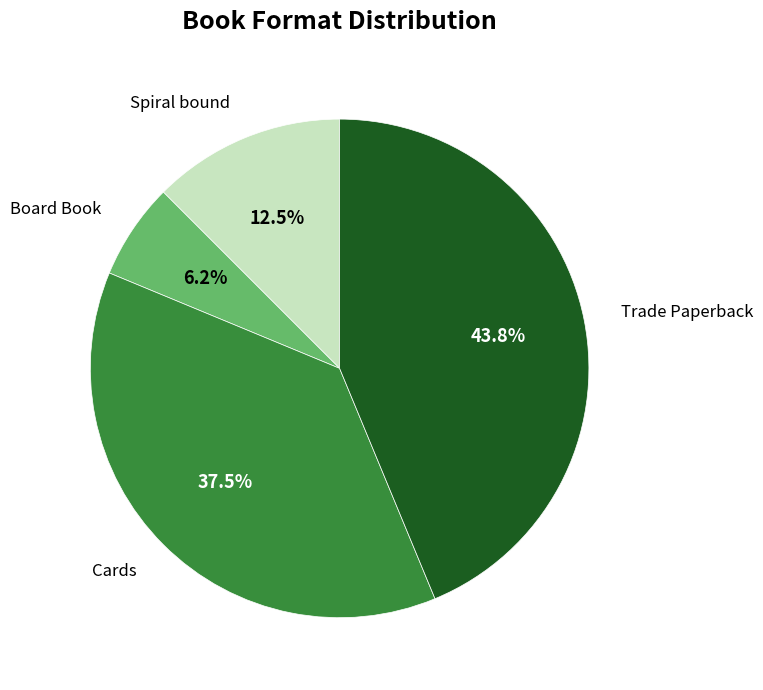

Does any single category account for the majority?

No